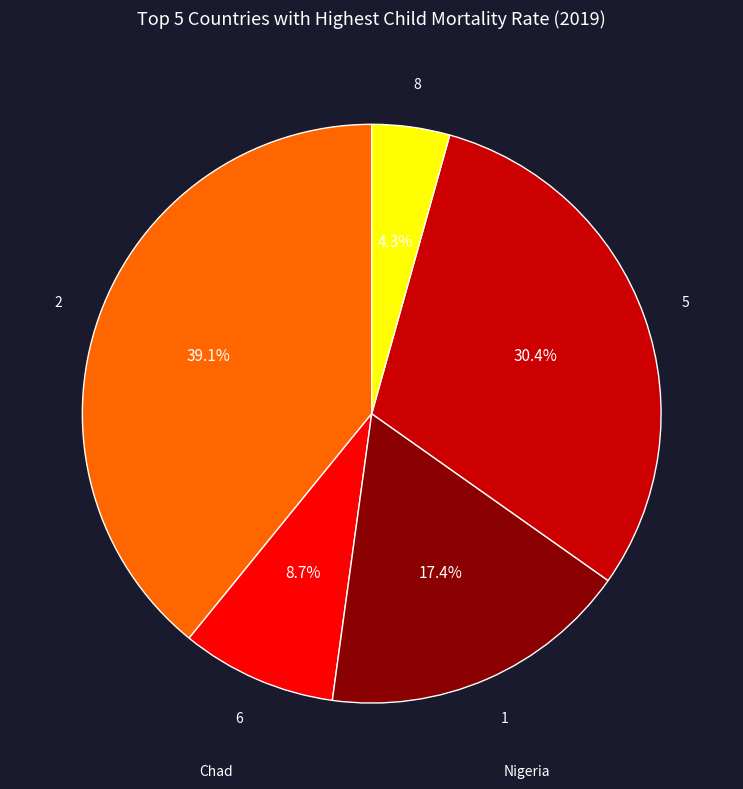

Is there any slice that represents more than half of the pie?

No